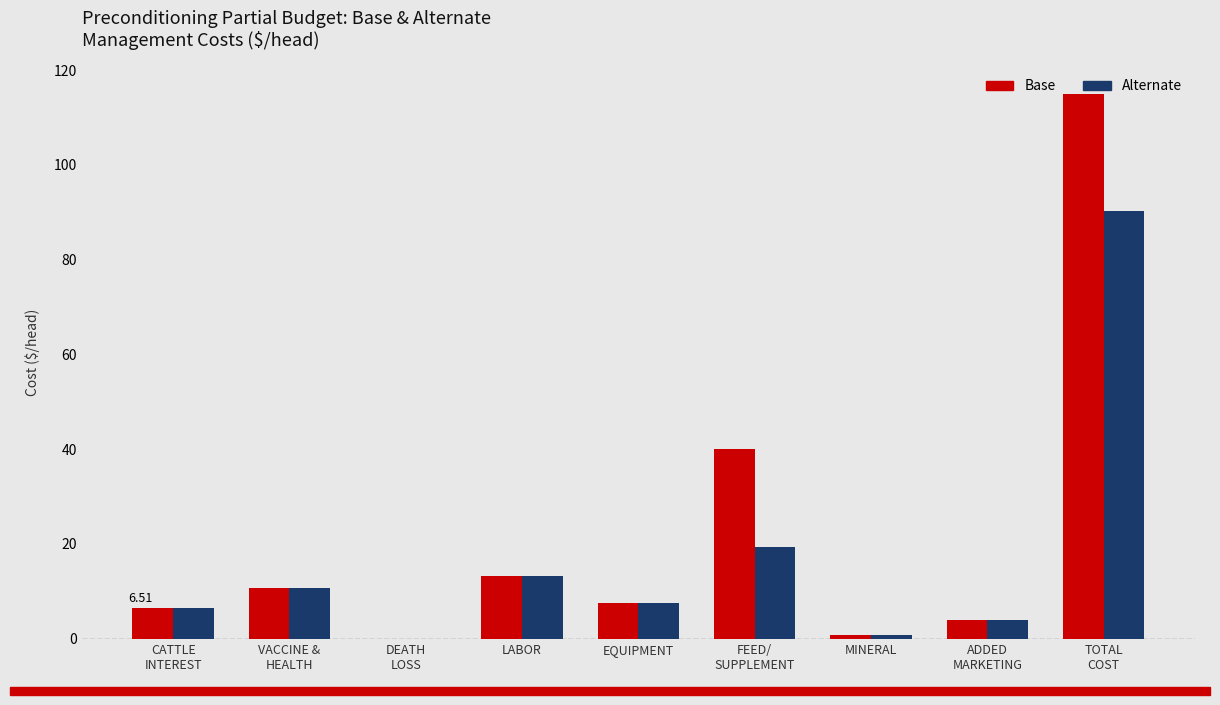

Are the bars grouped side by side (vs. stacked)?

Yes